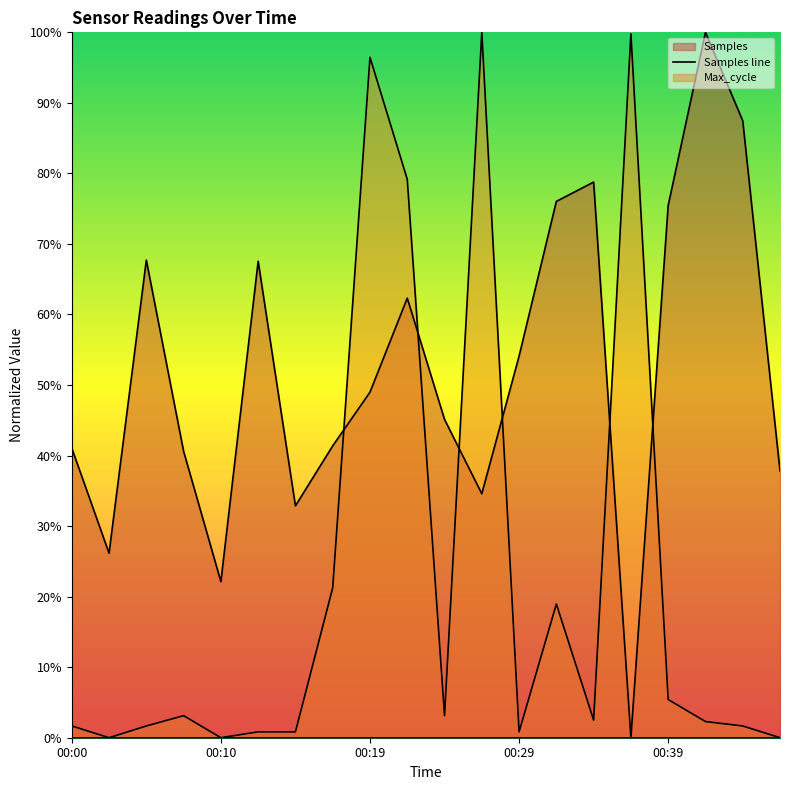

Does the chart display data point markers on the line(s)?

No